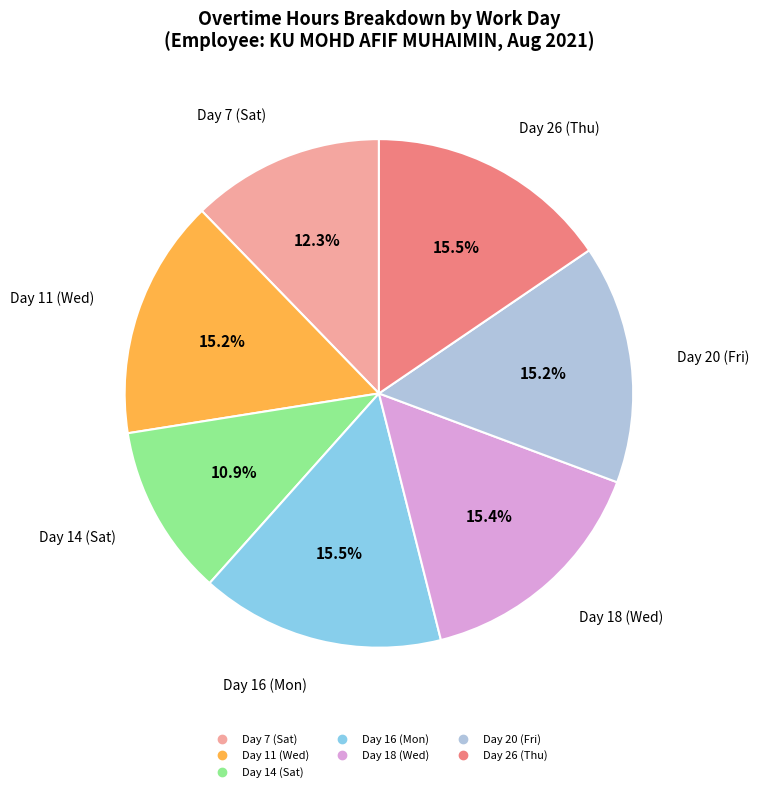

What percentage is the Day 20 (Fri) slice, to the nearest percent?

15%